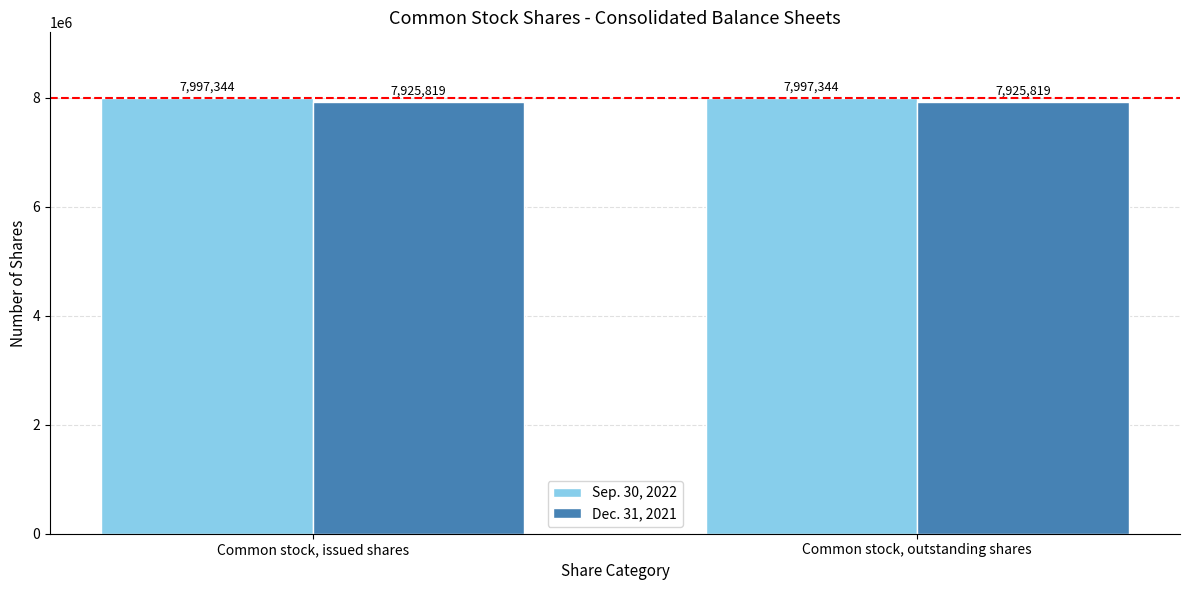

What is the total value across all series at Common stock, outstanding shares?

15923163